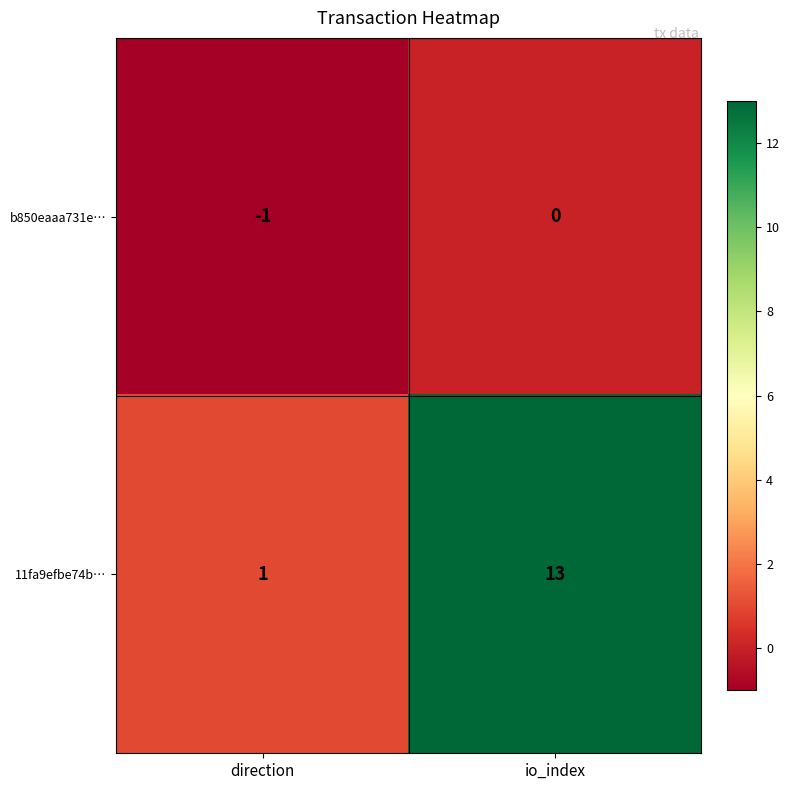

Where is b850eaaa731e… nearest to the value 0?

io_index